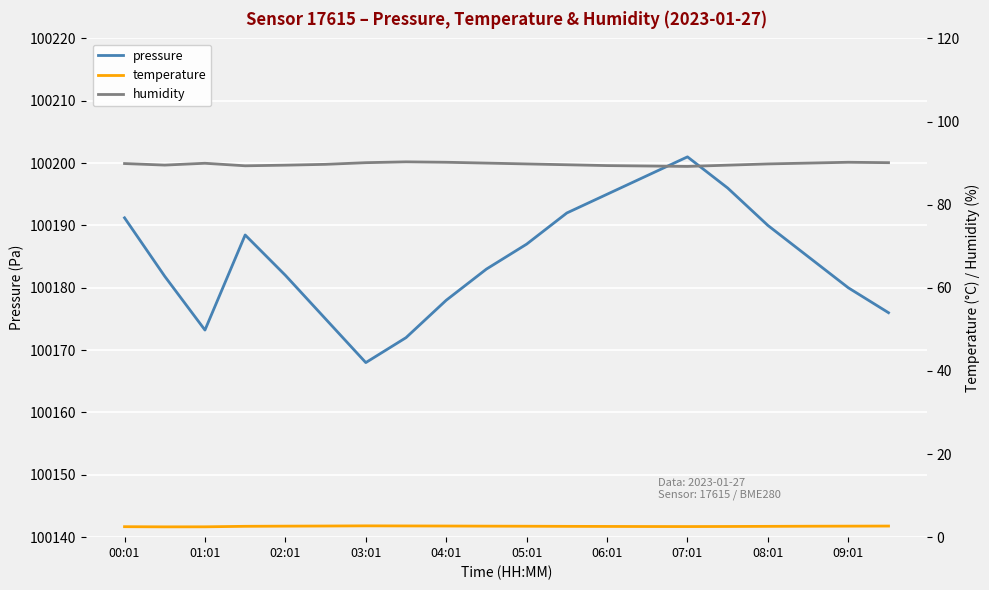

What is the minimum value for pressure?

100168.0